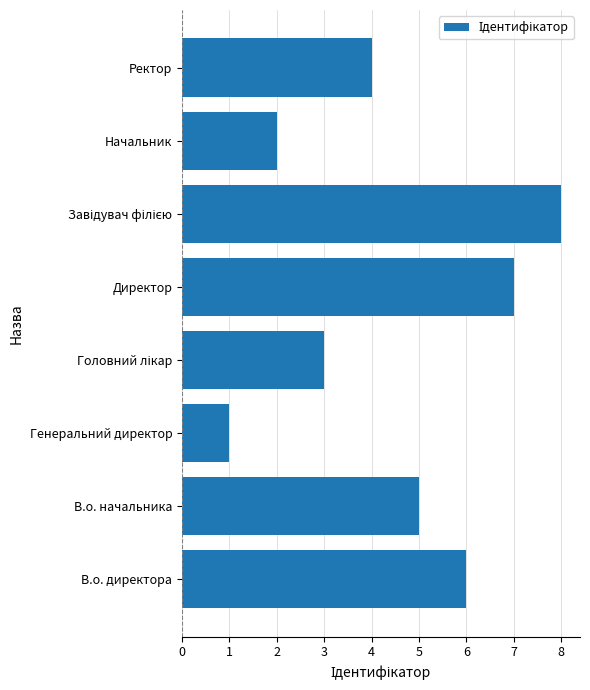

Approximately how many times larger is the value at В.о. начальника compared to Директор?

0.7